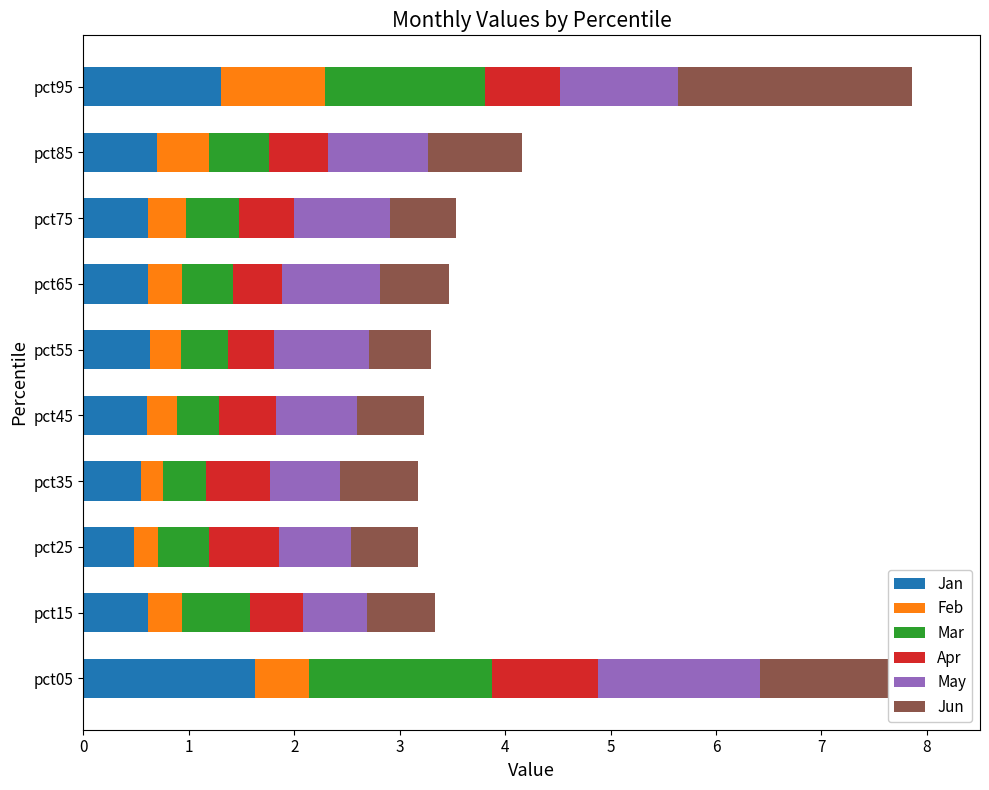

Which category has the highest value in the Jan series?

pct05